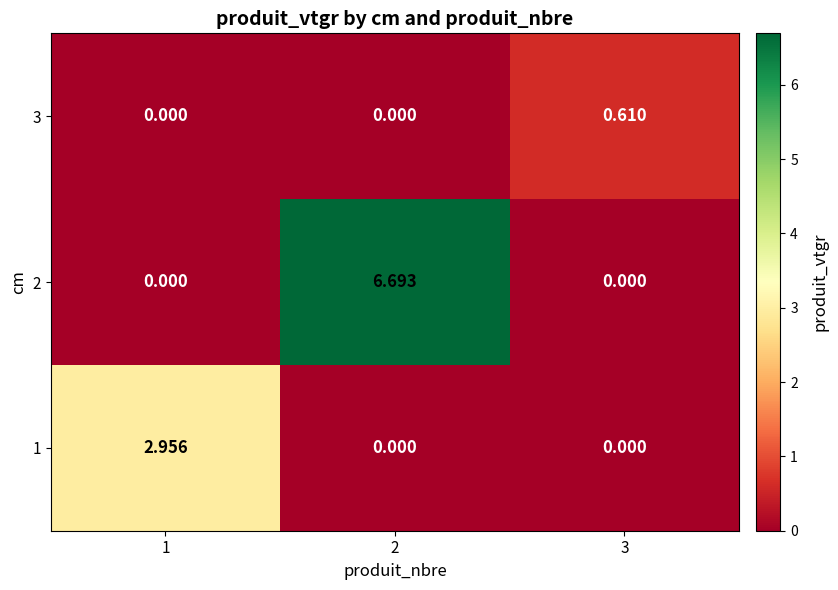

What is the difference between the highest and lowest values at 2?

6.7